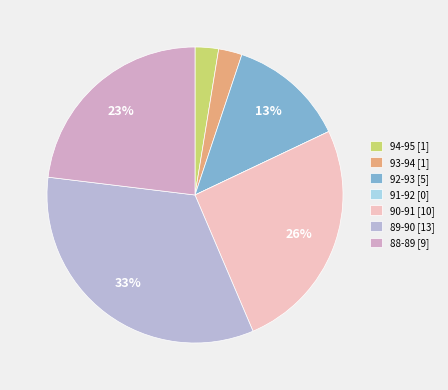

To the nearest percent, what is the average slice percentage?

14%